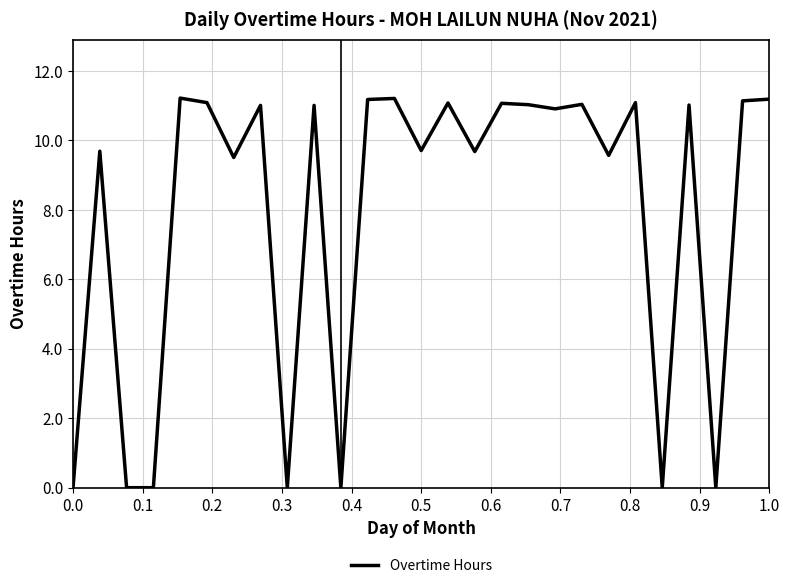

What is the greatest value displayed?

11.2